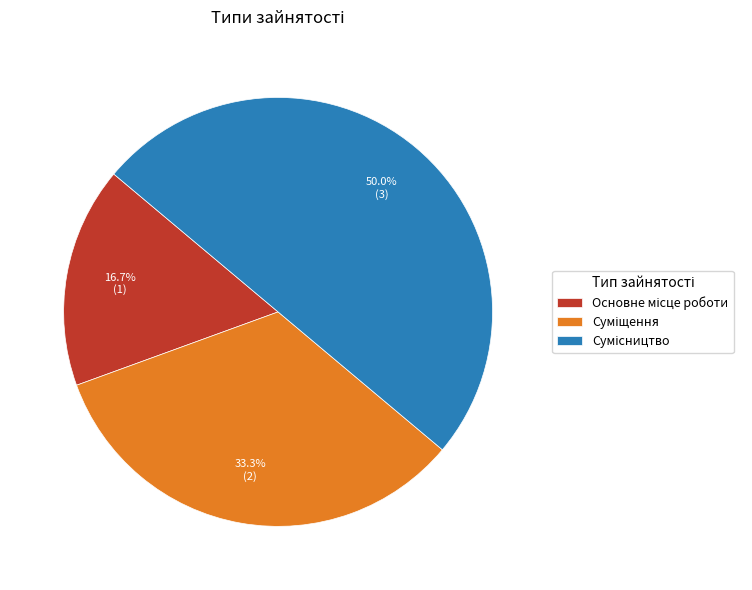

What percentage do Сумісництво and Основне місце роботи together represent?

66.7%